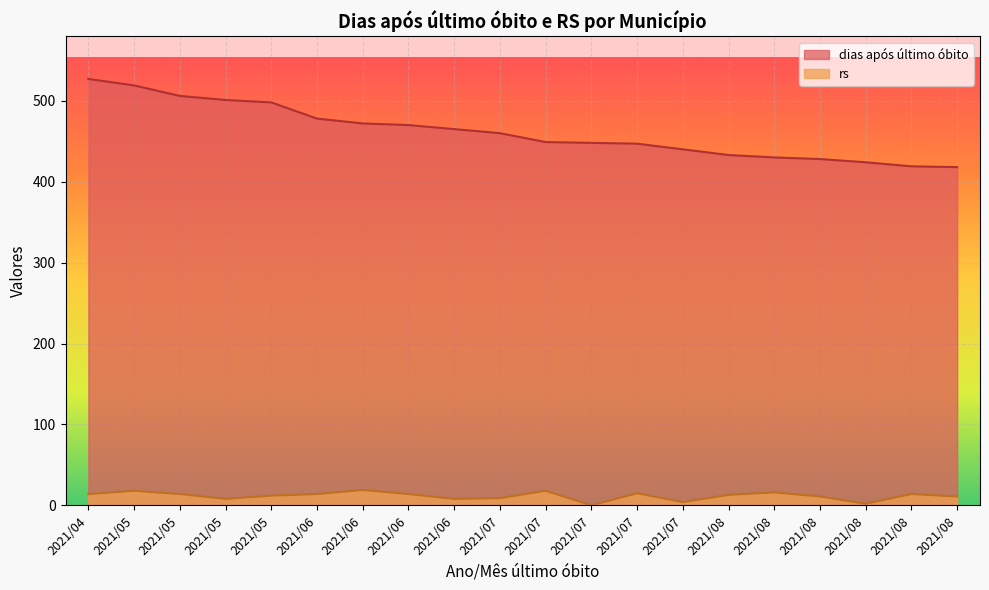

What are all the series names shown in the legend?

dias após último óbito, rs